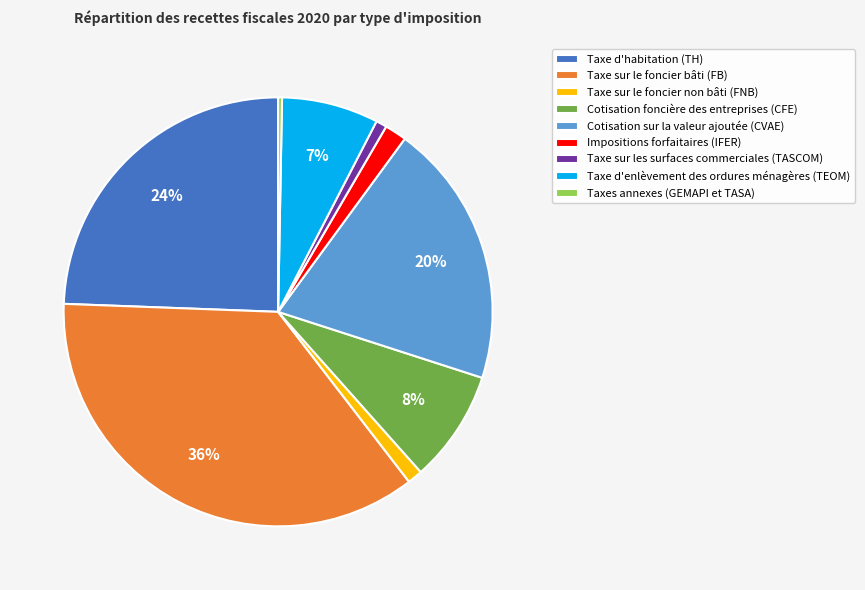

To the nearest percent, what is the combined percentage of Taxe d'enlèvement des ordures ménagères (TEOM) and Taxe sur les surfaces commerciales (TASCOM)?

8%